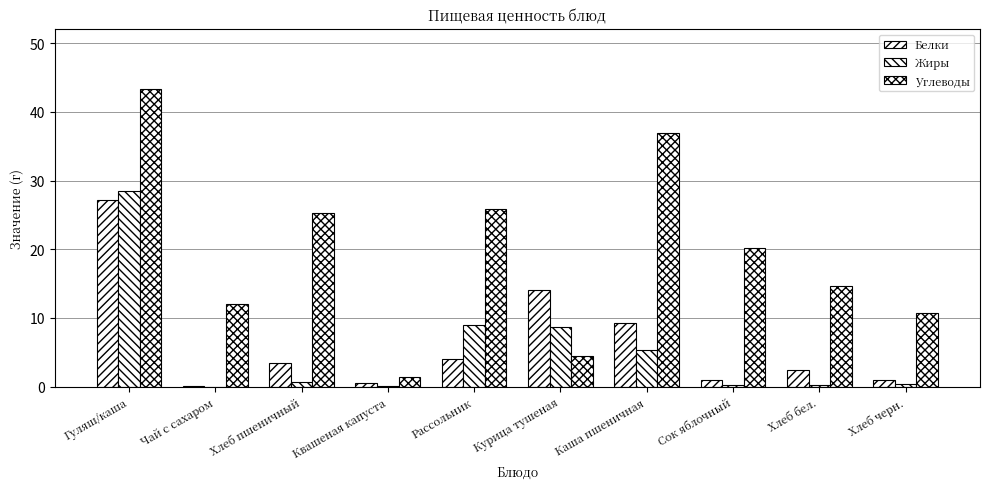

What position from the left is Квашеная капуста?

4